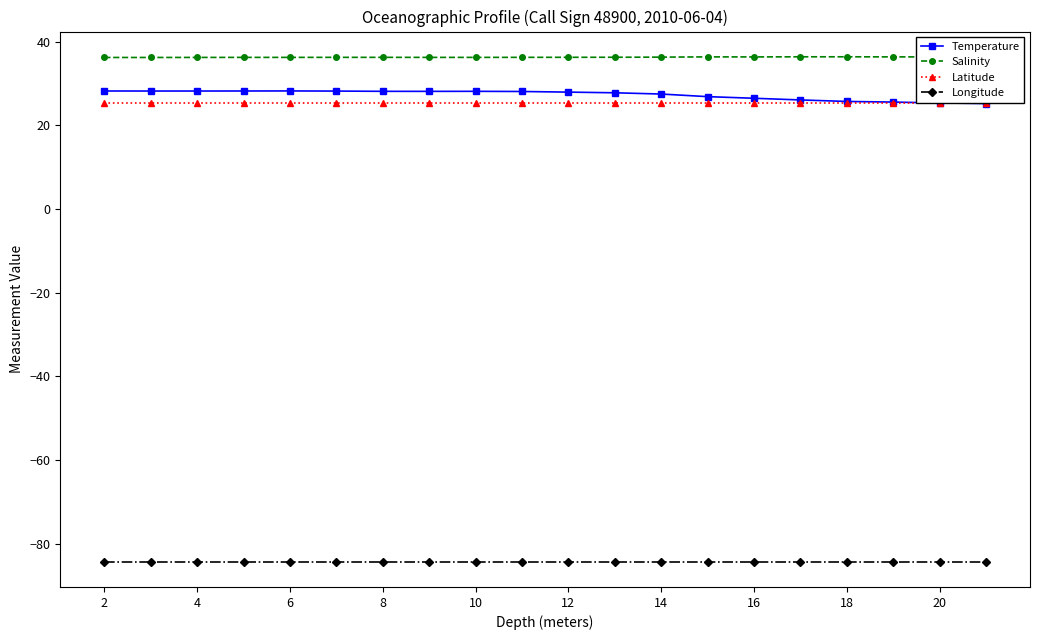

Which series has the largest total across all categories?

Salinity